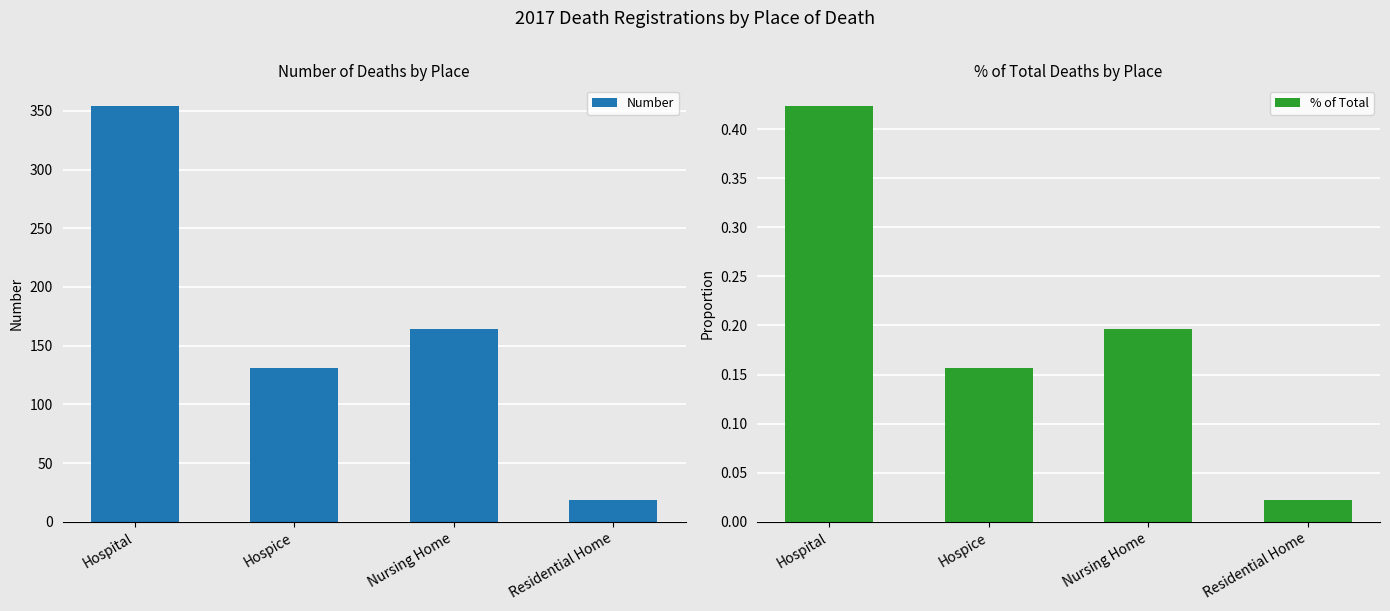

What position from the left is Hospital?

1